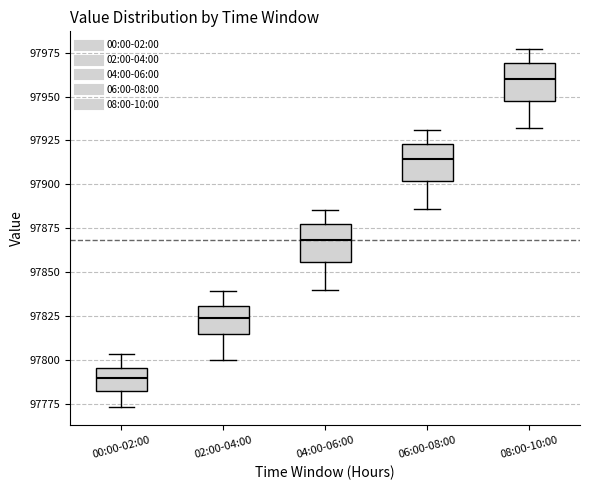

Reading left to right, read every box against the y-axis: the position of its median line, the range the box covers, and the ends of its whiskers. The values are not printed on the chart, so give them approximately, as read against the axis.

00:00-02:00: median 97790, box 97780 to 97795, whiskers 97775 to 97805
02:00-04:00: median 97825, box 97815 to 97830, whiskers 97800 to 97840
04:00-06:00: median 97870, box 97855 to 97875, whiskers 97840 to 97885
06:00-08:00: median 97915, box 97900 to 97925, whiskers 97885 to 97930
08:00-10:00: median 97960, box 97950 to 97970, whiskers 97930 to 97975